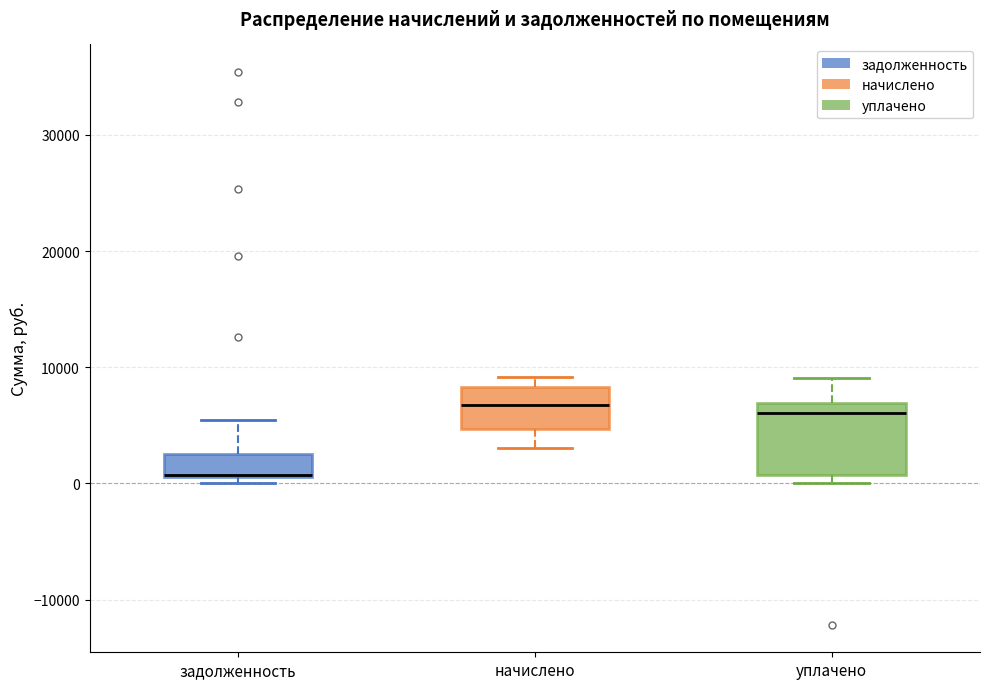

Reading left to right, transcribe this box plot: for each box, give where its median line is, the range the box spans, and where its two whiskers end, as read against the y-axis. The values are not printed on the chart, so give them approximately, as read against the axis.

задолженность: median 1000 (drawn on the box's lower edge), box 1000 to 3000, whiskers 0 to 5000
начислено: median 7000, box 5000 to 8000, whiskers 3000 to 9000
уплачено: median 6000, box 1000 to 7000, whiskers 0 to 9000